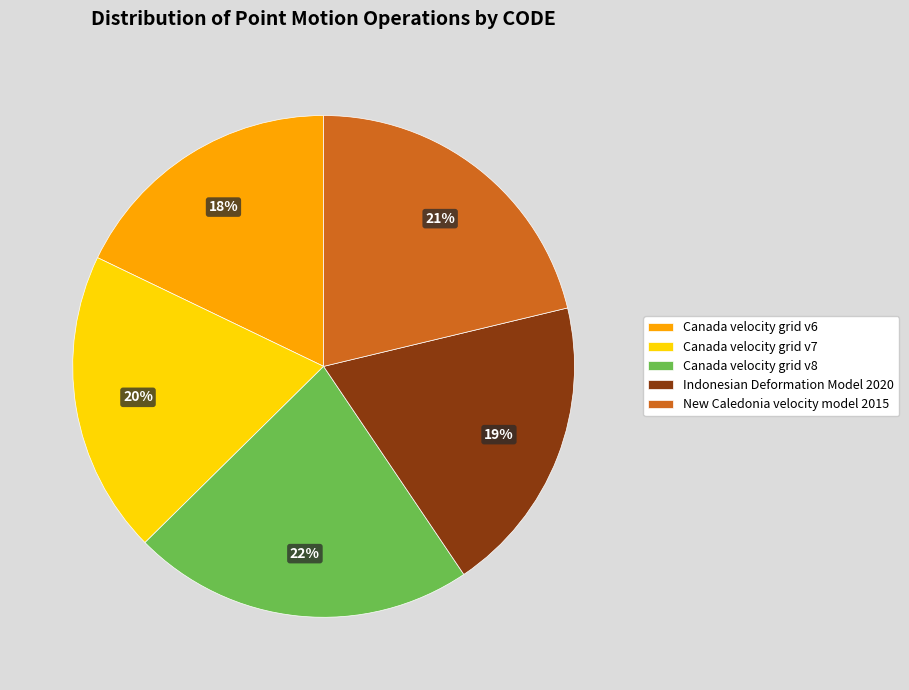

What percentage is the Canada velocity grid v8 slice, to the nearest percent?

22%